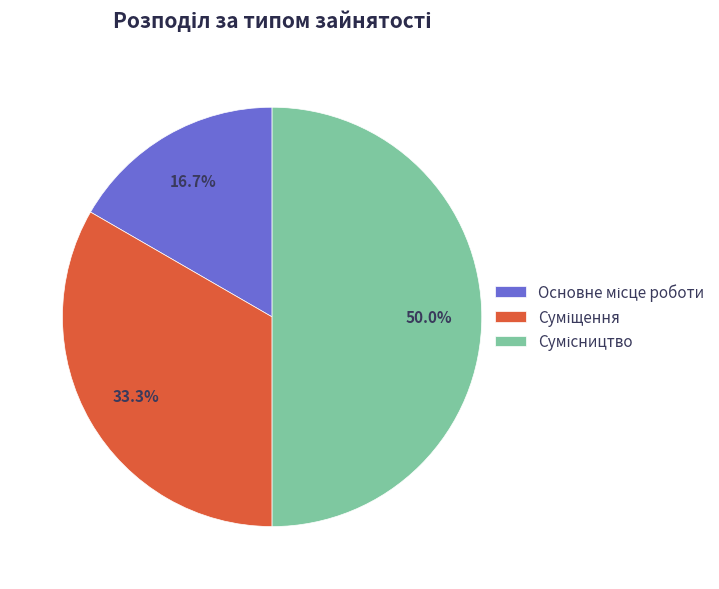

Combined, what portion of the pie is Основне місце роботи and Суміщення?

50.0%